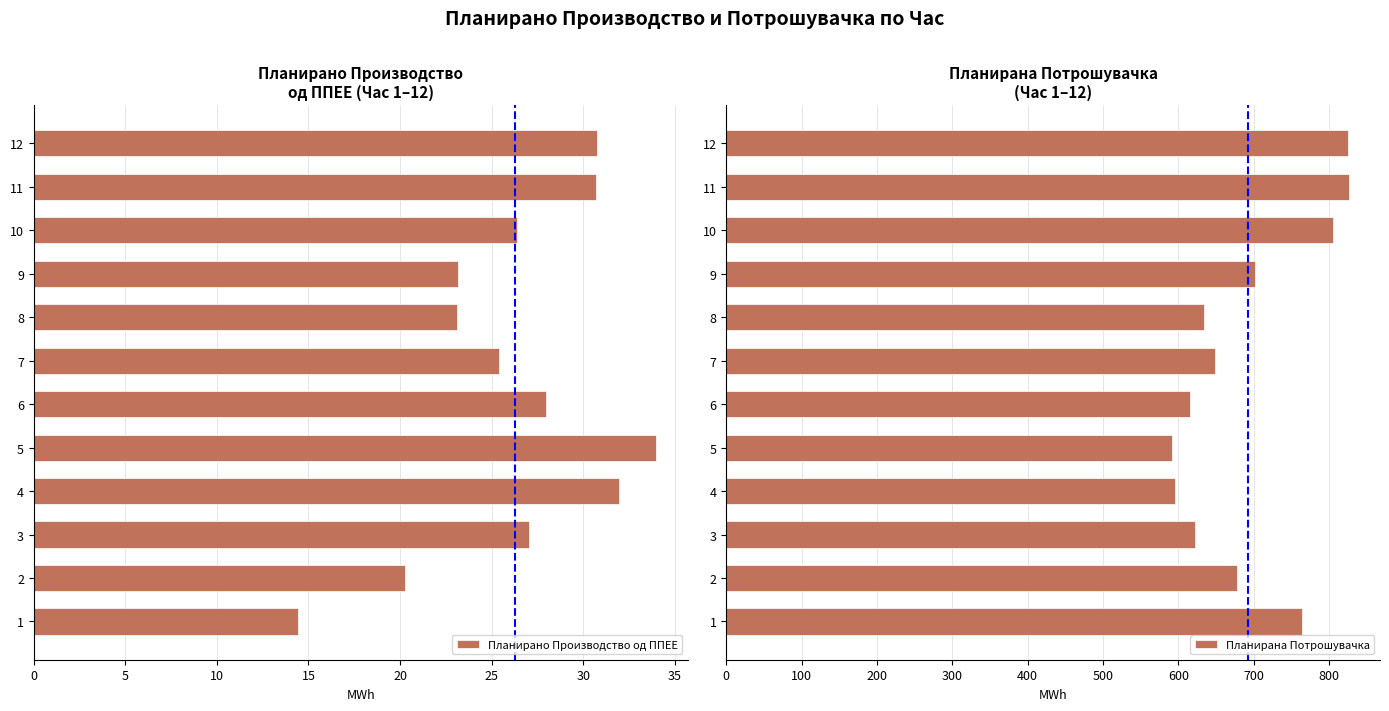

What is the difference between the second highest and minimum values in the Планирано Производство од ППЕЕ series?

17.5